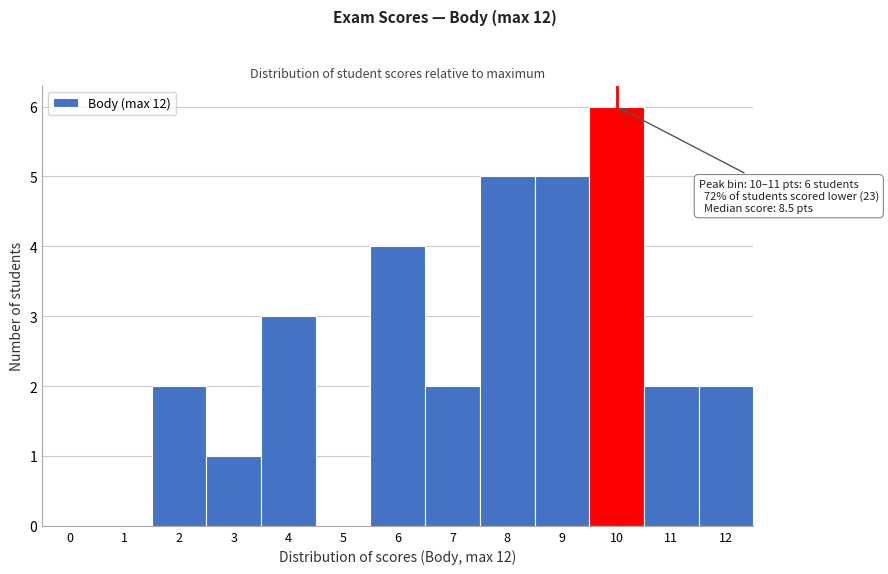

Reading right to left, extract all data points from this chart.

12=2	11=2	10=6	9=5	8=5	7=2	6=4	5=0	4=3	3=1	2=2	1=0	0=0